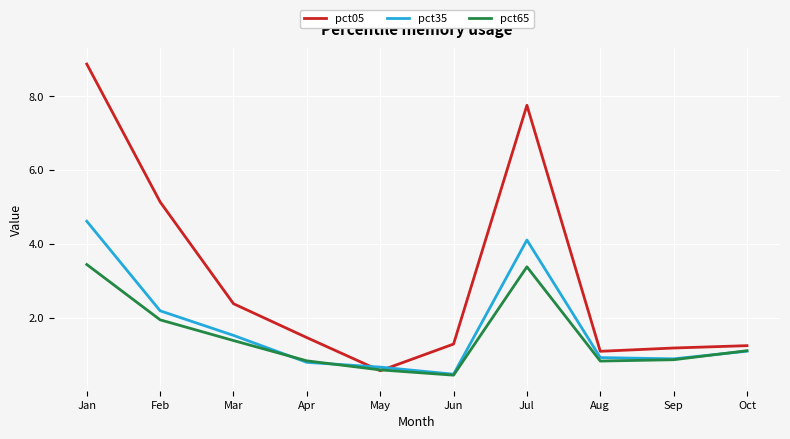

How many distinct data groups are displayed?

3